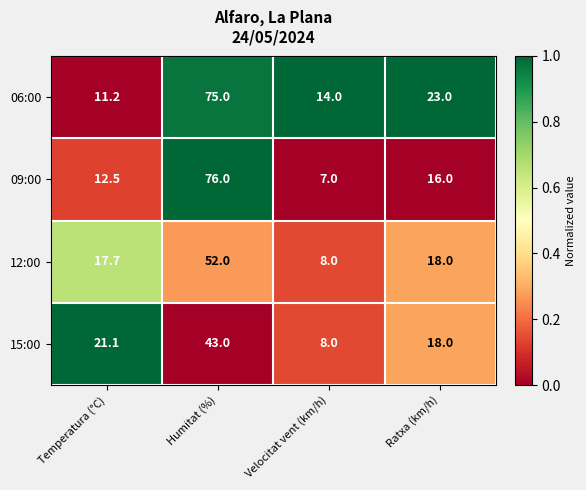

At which category does the chart reach its peak across all series?

Humitat (%)